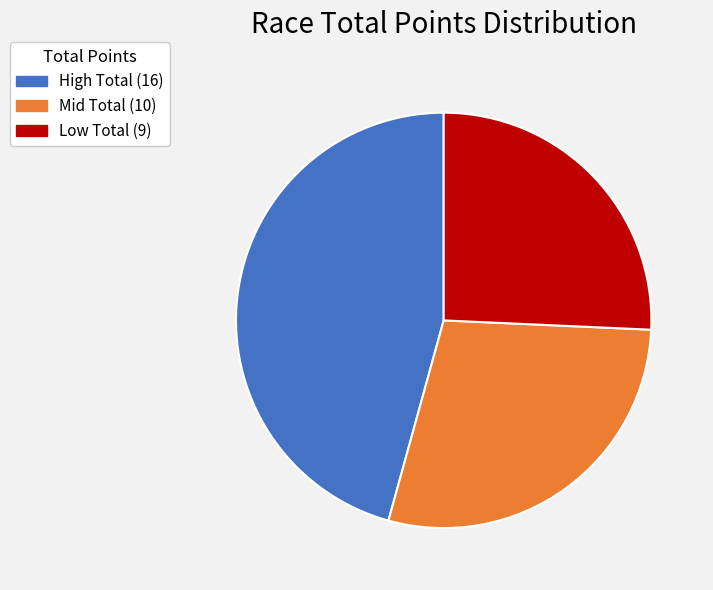

Between Low Total (9) and Mid Total (10), which is larger?

Mid Total (10)